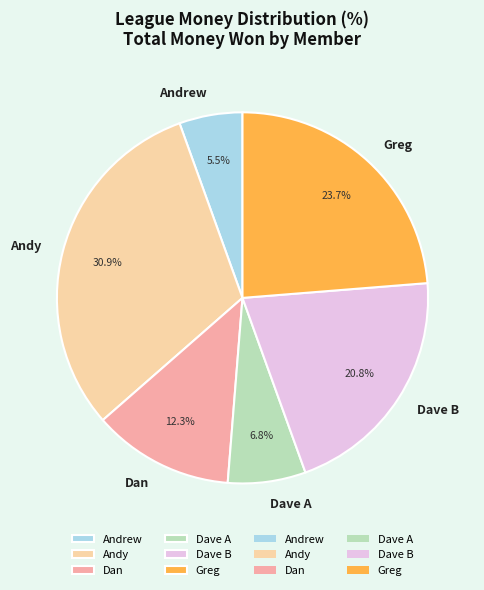

What is the largest slice in the pie chart?

Andy